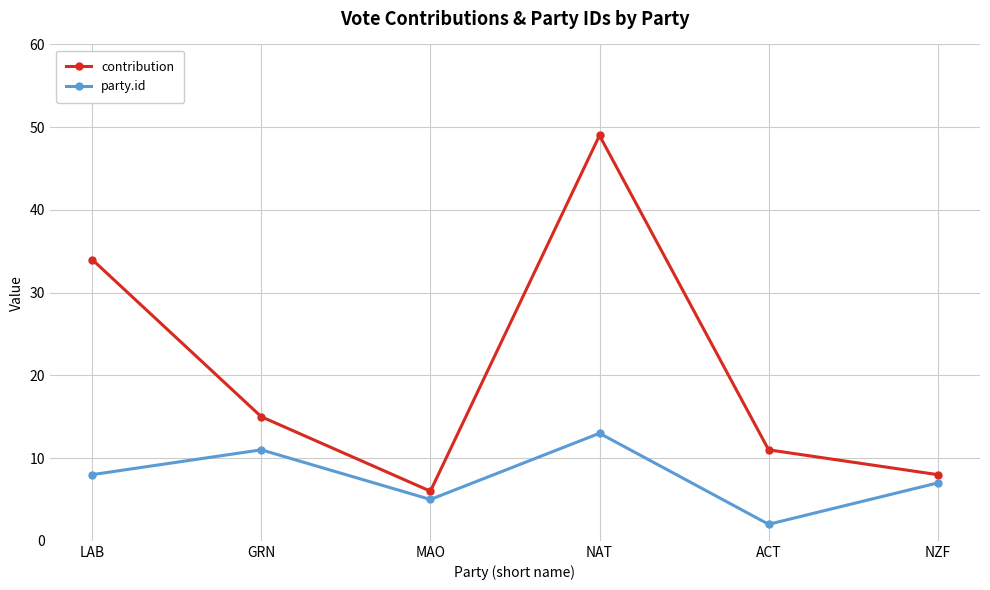

What is the sum of all party.id values?

46